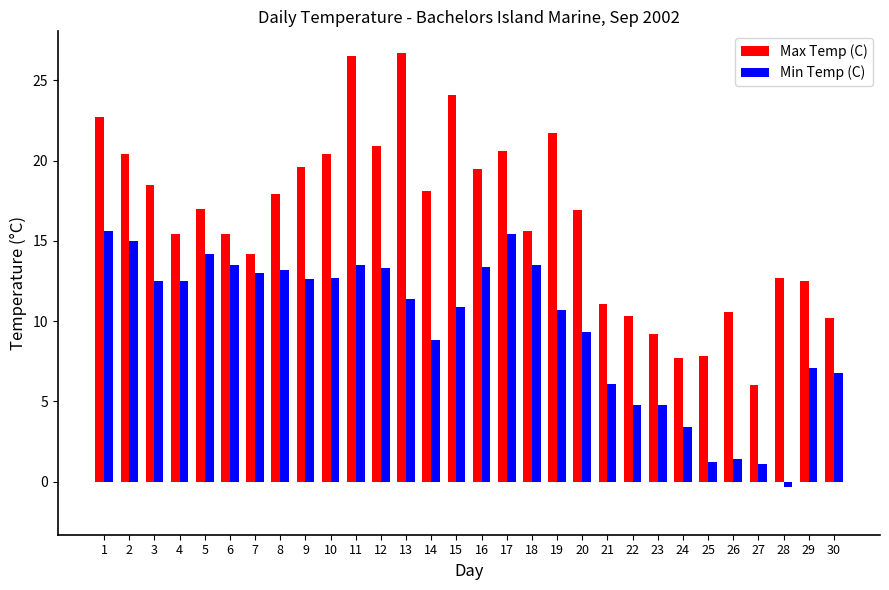

Is it true that Max Temp (C) equals 11.1 at 21?

True